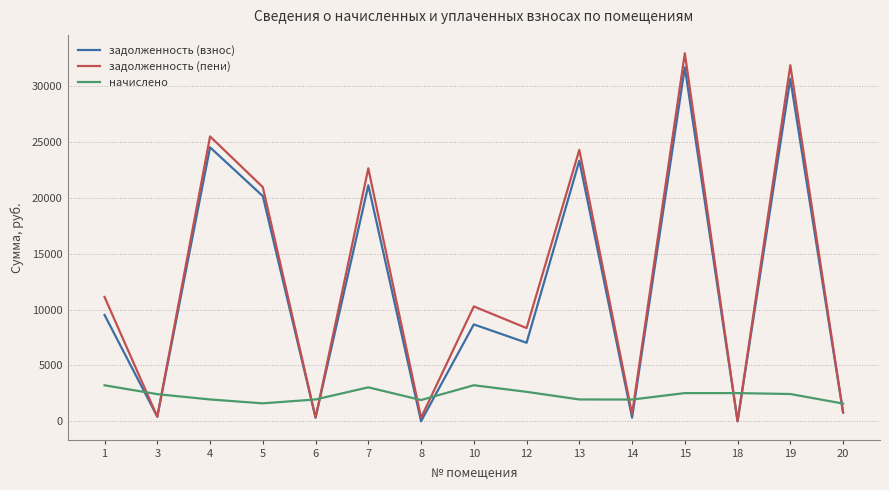

Rank the series at 12 from highest to lowest value.

задолженность (пени), задолженность (взнос), начислено